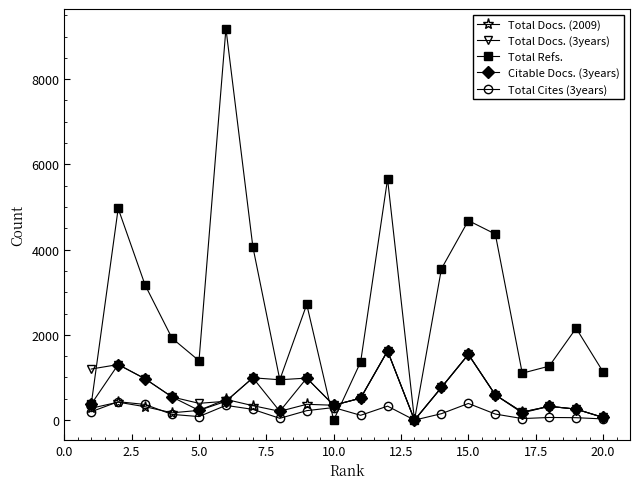

What is the maximum value shown in the chart?

9187